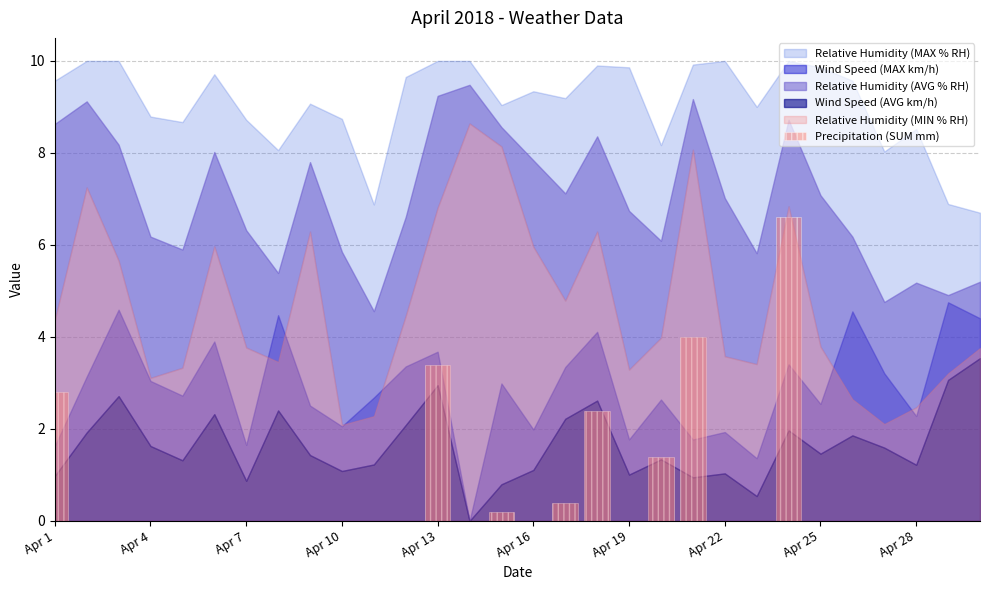

What is the sum of all values?

21.2